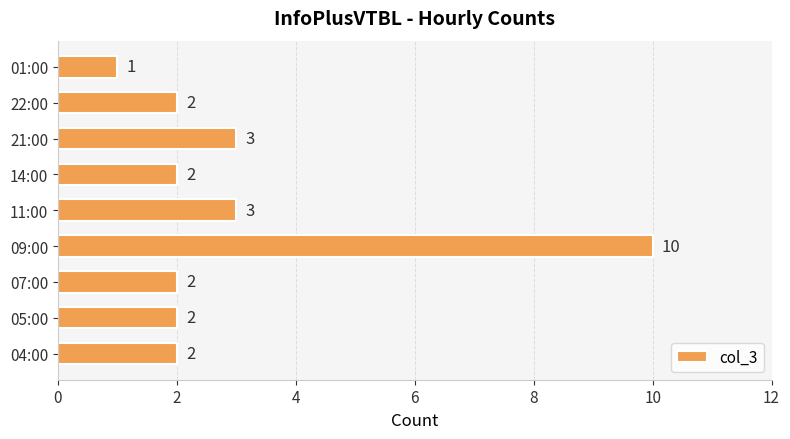

How many values are below 2?

1